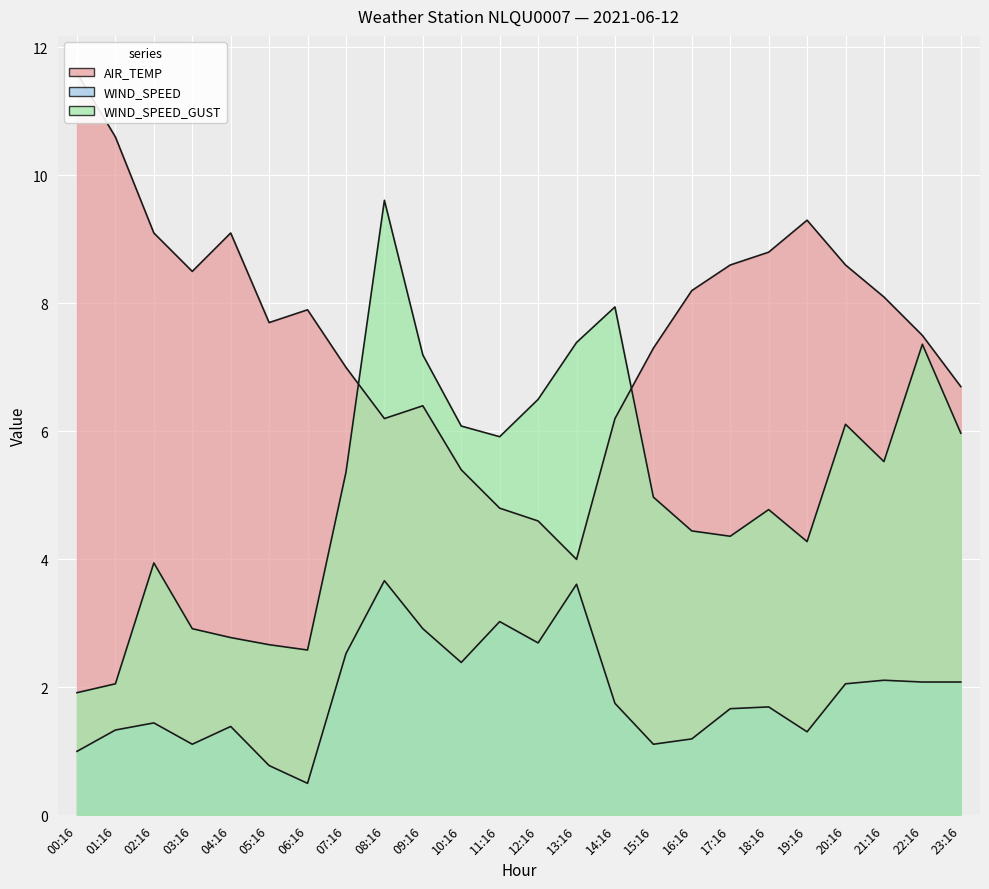

Where is the first local minimum for WIND_SPEED_GUST?

06:16